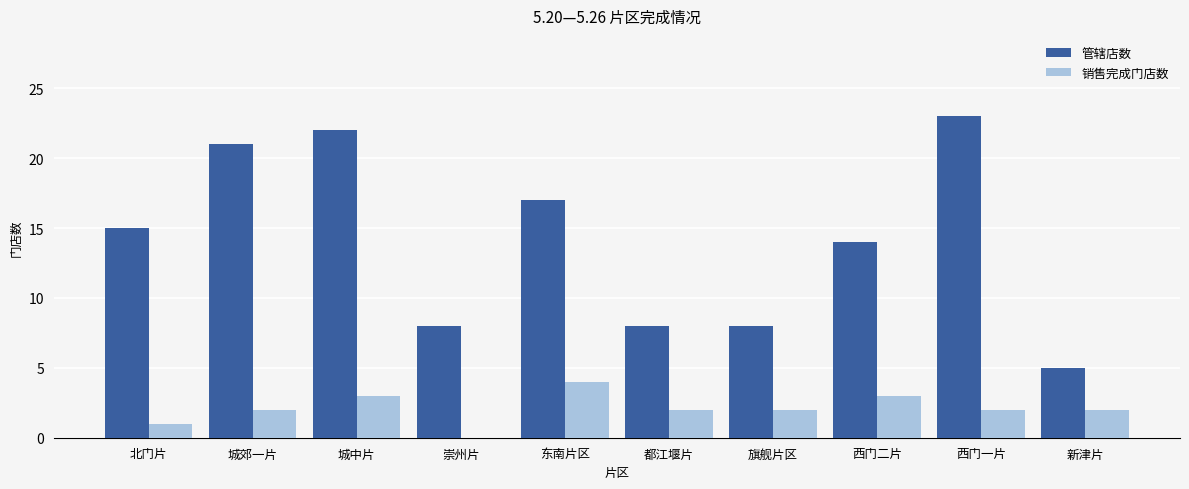

What is the approximate value of 销售完成门店数 at 西门二片?

3